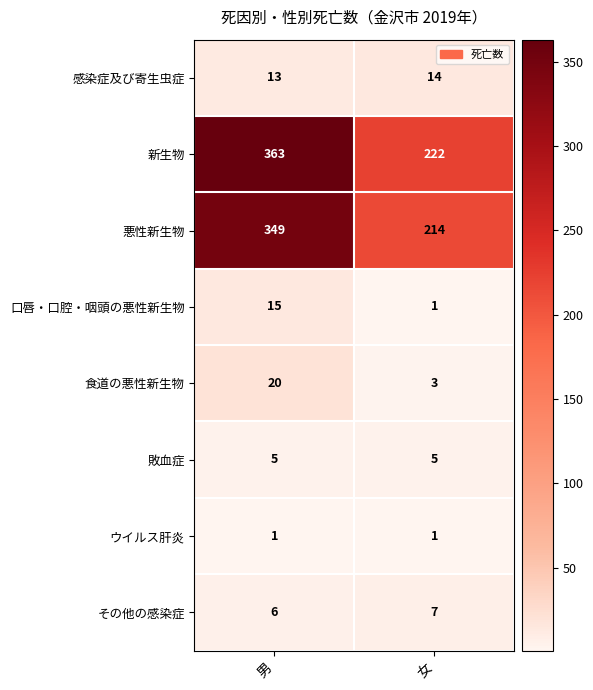

At which label is 食道の悪性新生物 closest to 11?

女